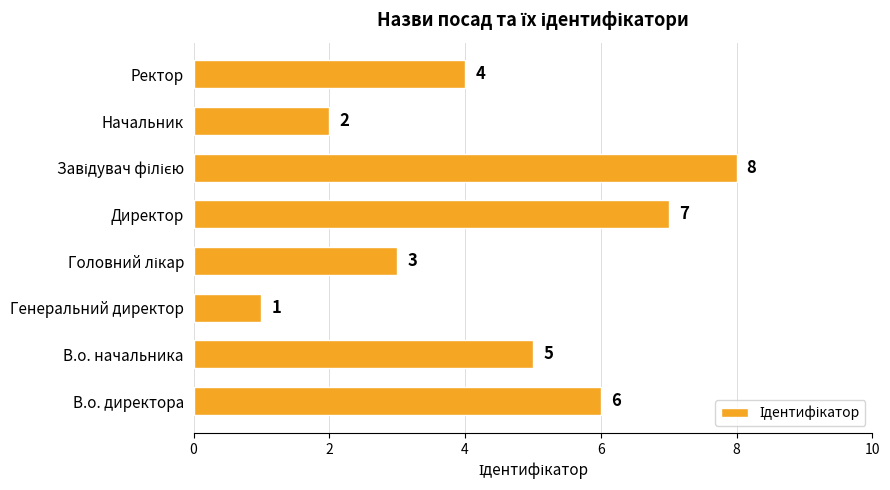

Reading bottom to top, what are all the values shown in this chart?

6	5	1	3	7	8	2	4